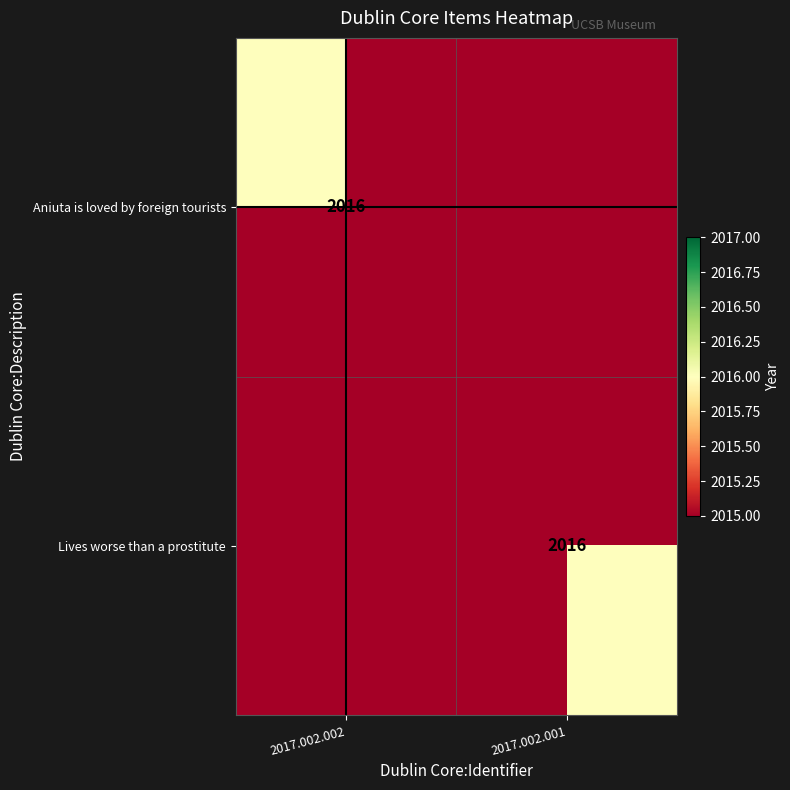

The value of Aniuta is loved by foreign tourists at 2017.002.002 is 505. True or false?

False